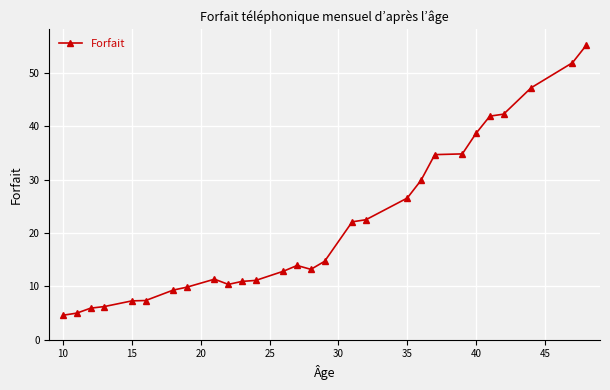

What is the value of the 8th point from the left?

9.9